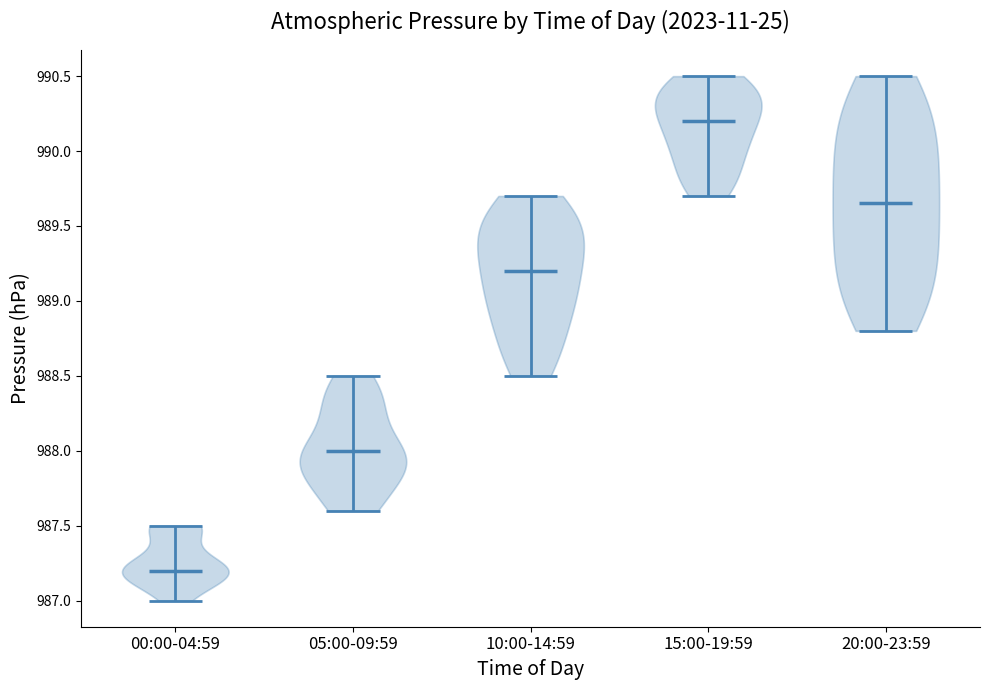

What is the lowest point the violin for 00:00-04:59 reaches on the y-axis? The values are not printed on the chart, so give them approximately, as read against the axis.

987.00